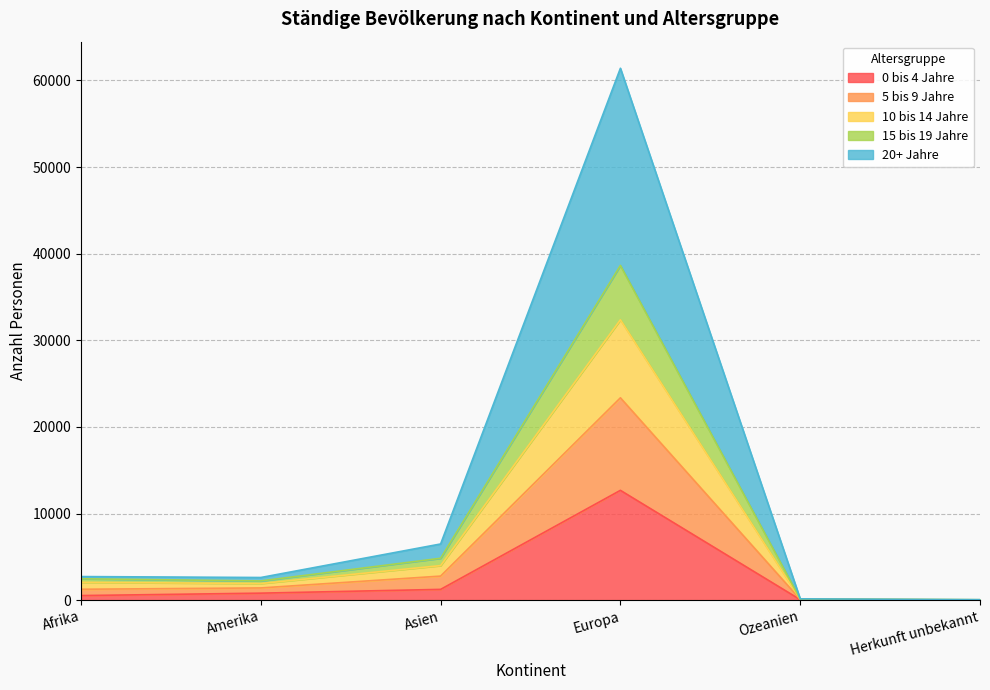

Where is the first local maximum for 10 bis 14 Jahre?

Europa